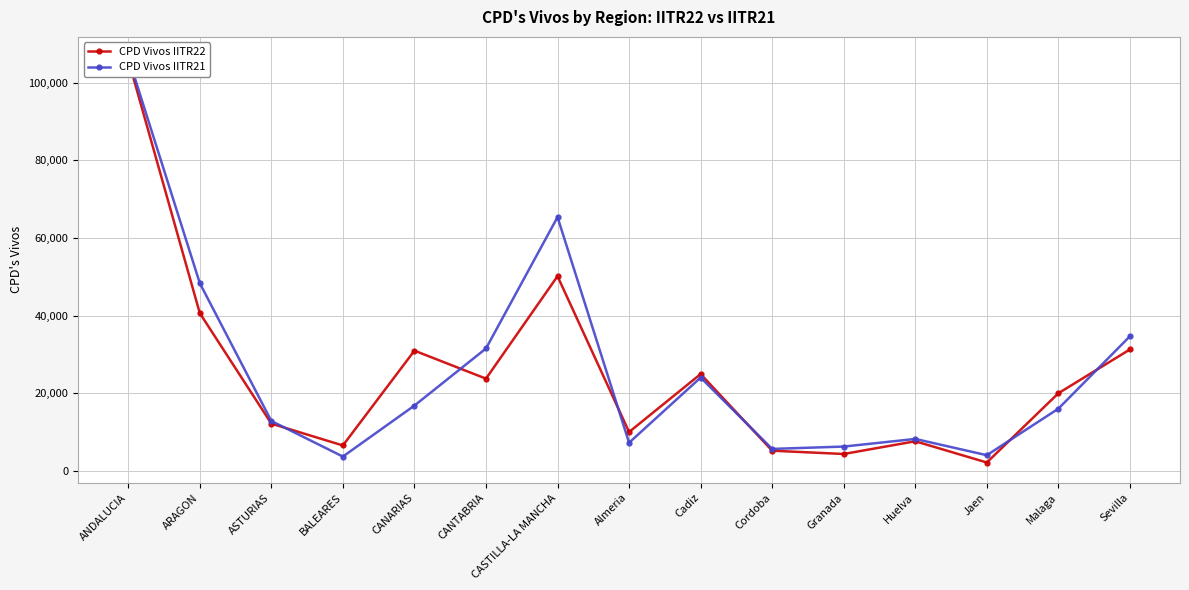

The CPD Vivos IITR22 series shows 40683 at ARAGON. True or false?

True